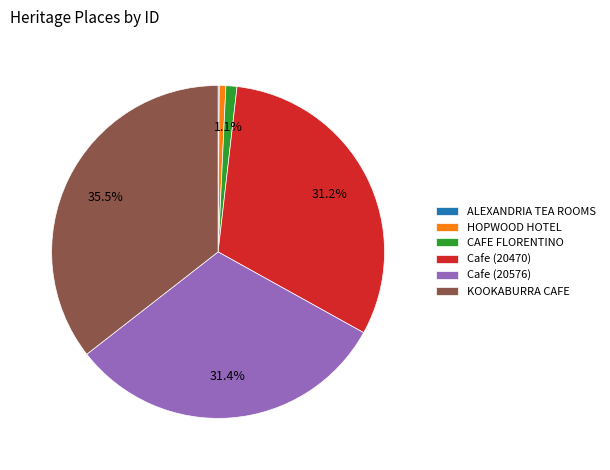

What is the largest slice in the pie chart?

KOOKABURRA CAFE